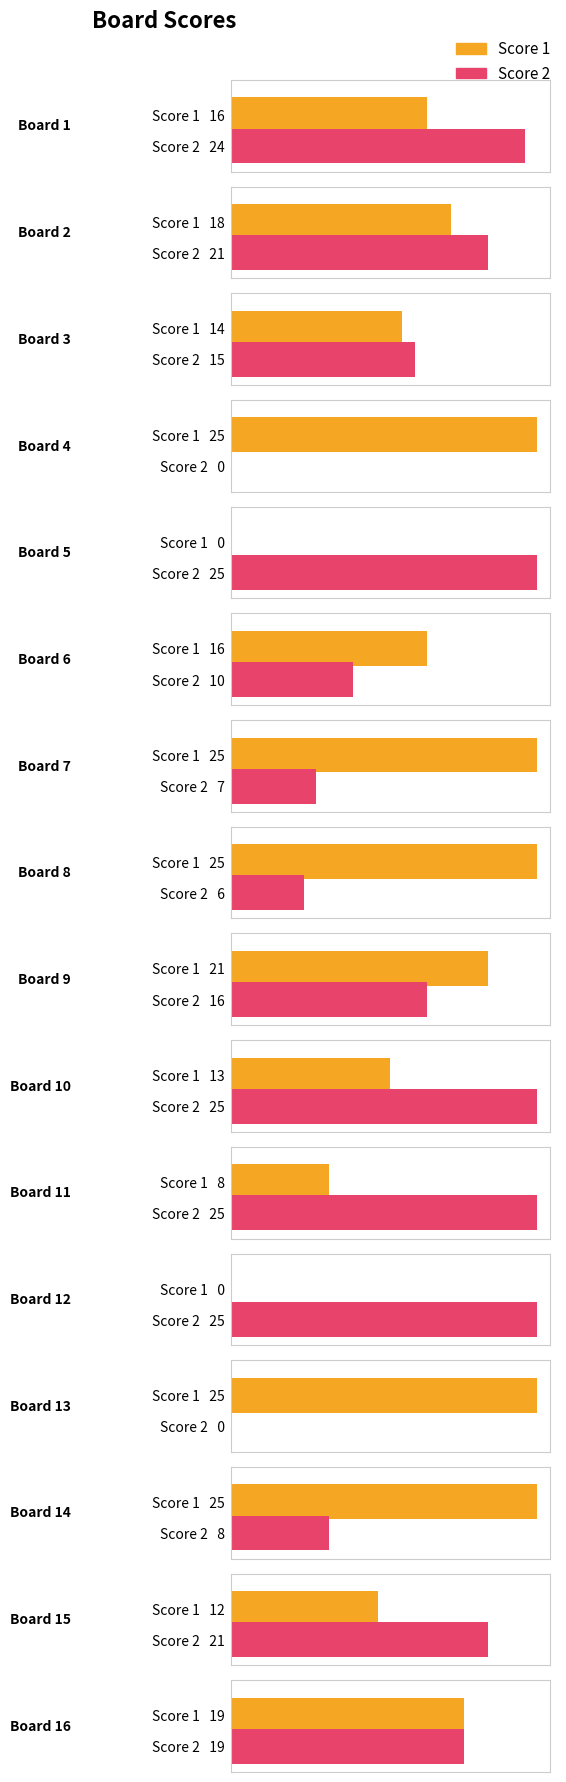

How many groups of bars are there?

16